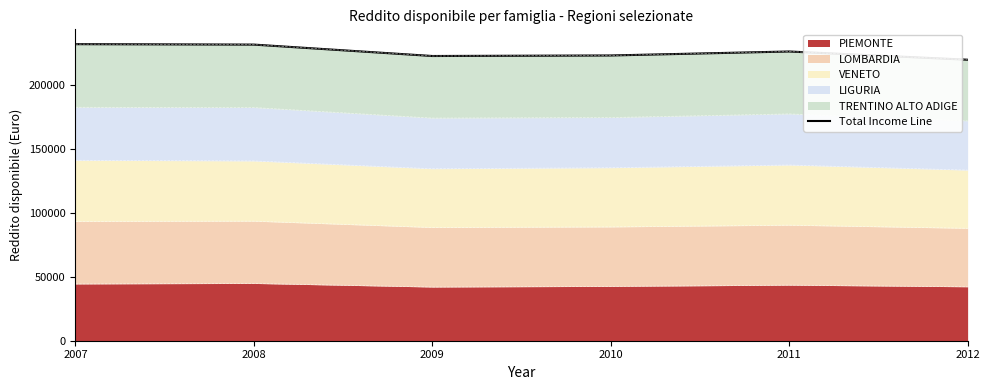

Which has a higher value, 2009 or 2012?

2009